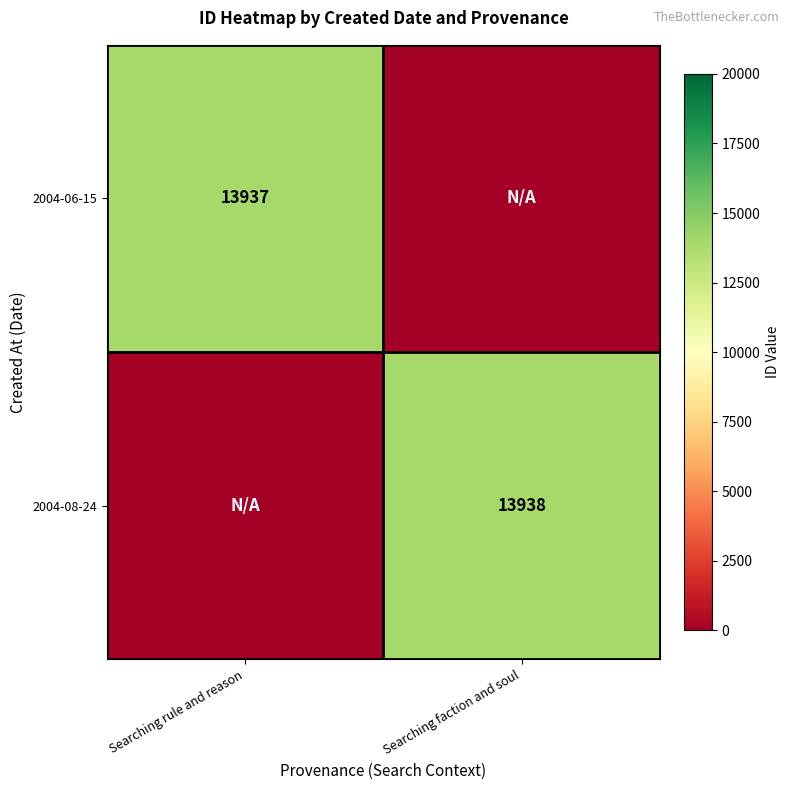

What is the total value across all series at Searching faction and soul?

13938